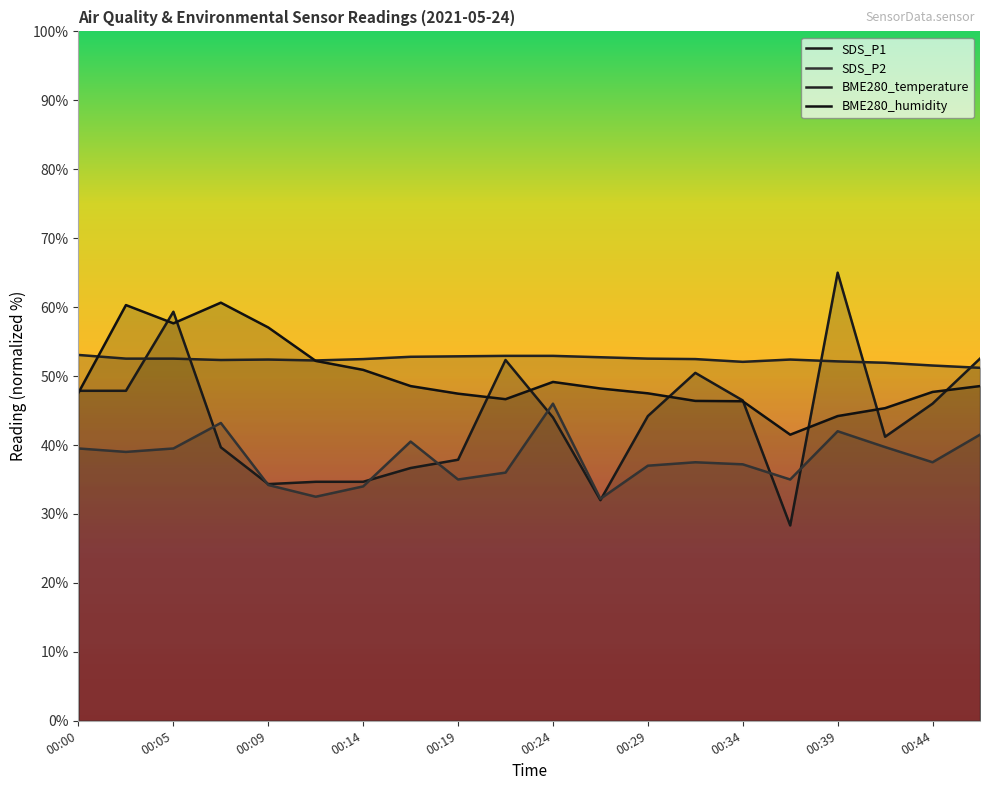

Where is the first local maximum for BME280_humidity?

00:02